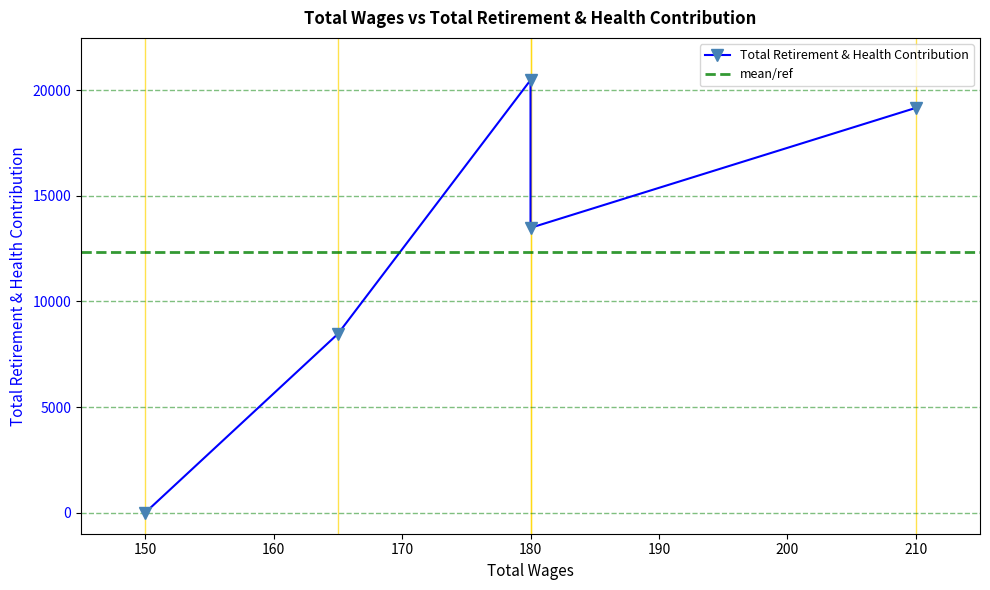

Where is the first local minimum?

180.0